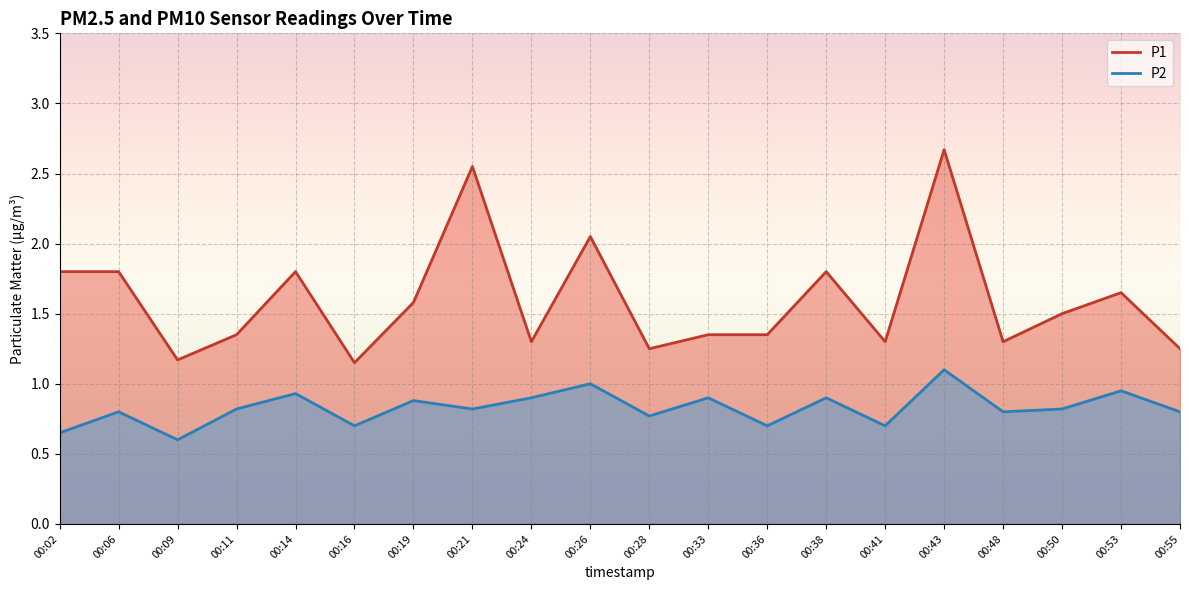

Reading right to left, transcribe all the data shown in this chart.

P1: 1.2	1.6	1.5	1.3	2.7	1.3	1.8	1.4	1.4	1.2	2.0	1.3	2.5	1.6	1.1	1.8	1.4	1.2	1.8	1.8
P2: 0.8	0.9	0.8	0.8	1.1	0.7	0.9	0.7	0.9	0.8	1.0	0.9	0.8	0.9	0.7	0.9	0.8	0.6	0.8	0.7